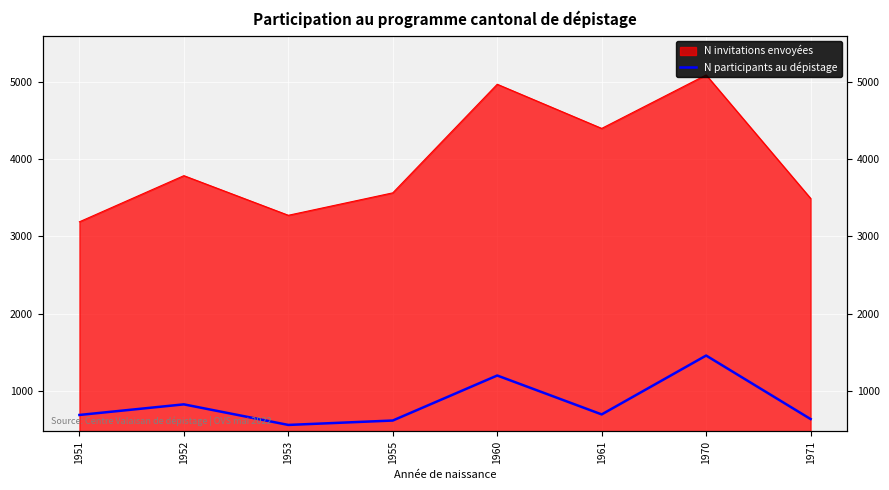

How many categories are shown in the chart?

8